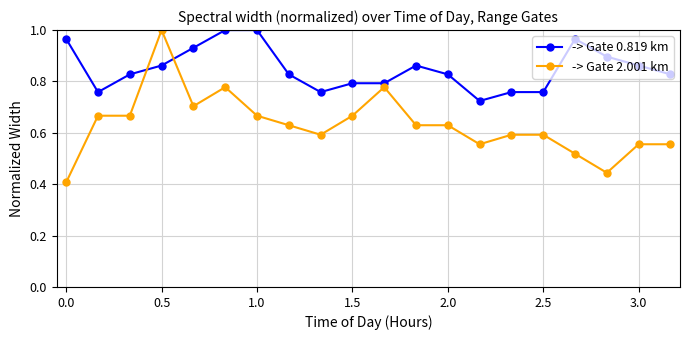

What is the sum of all -> Gate 2.001 km values?

12.6